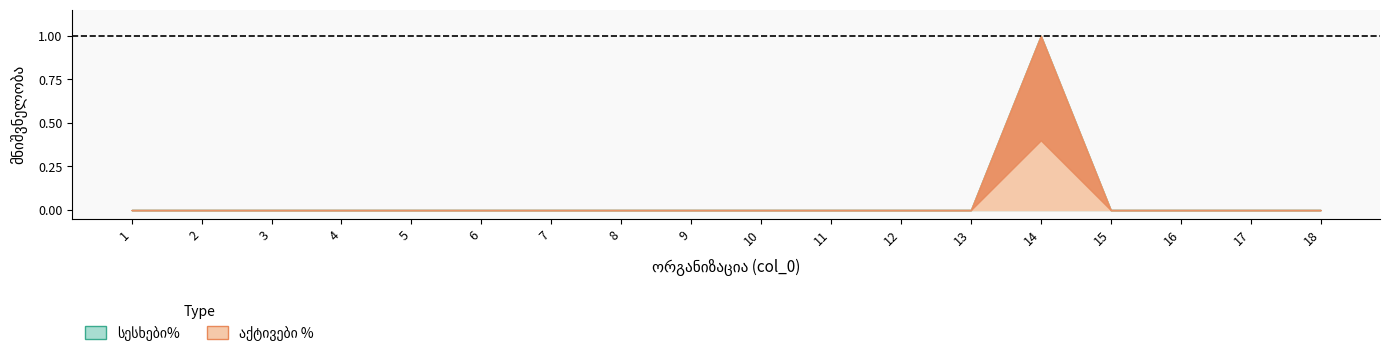

Which series has the largest total across all categories?

სესხები%